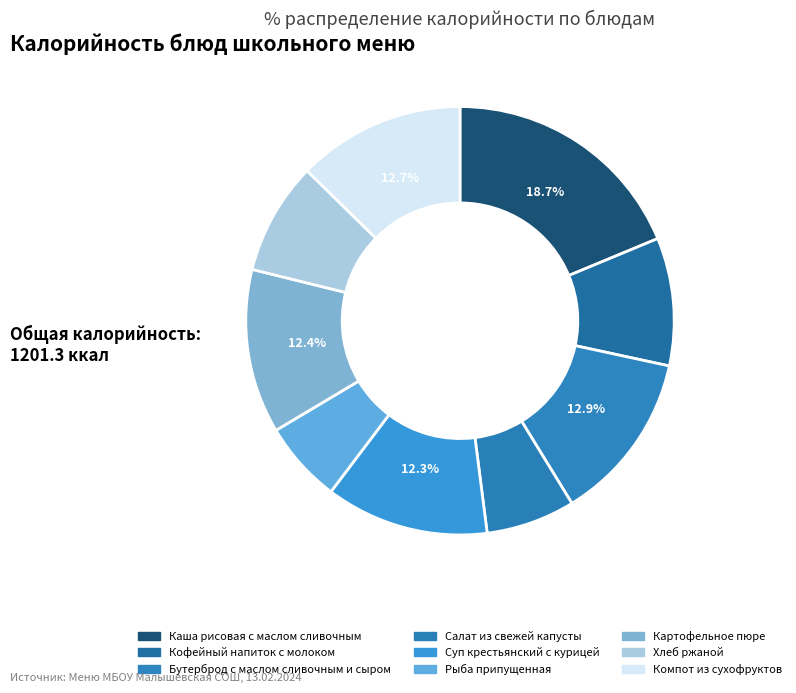

True or false: Бутерброд с маслом сливочным и сыром accounts for 13% of the total.

True